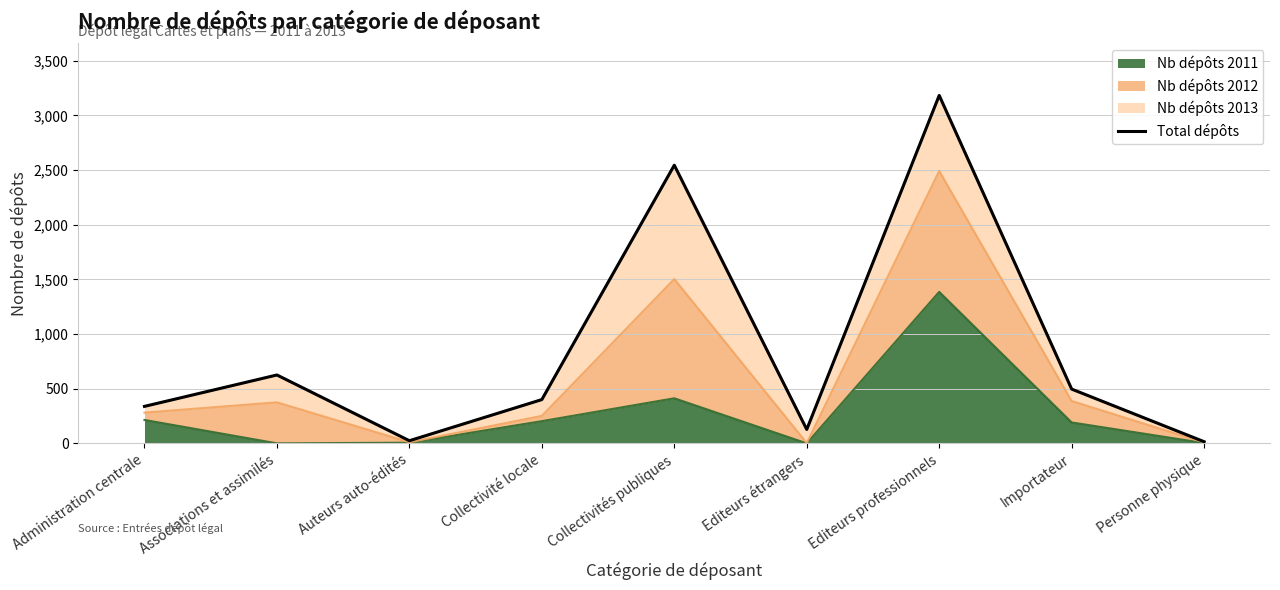

What is the average value?

862